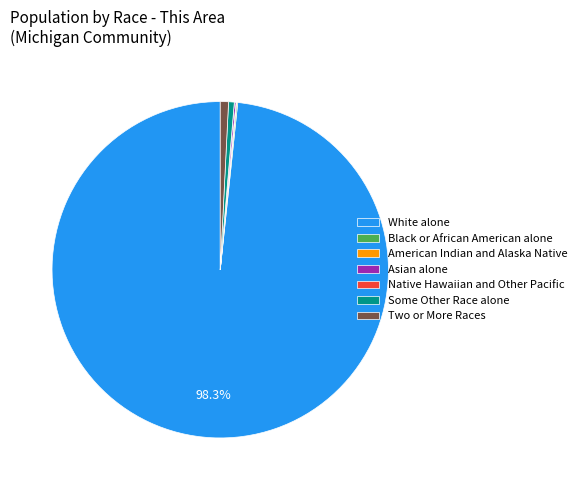

To the nearest percent, what portion does White alone represent?

98%